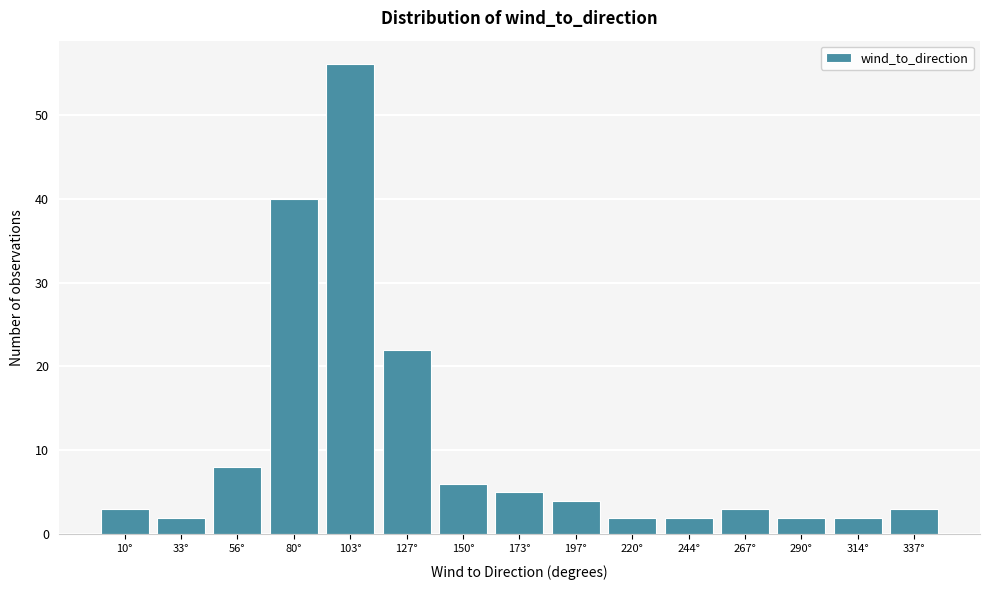

Reading left to right, extract all data points from this chart.

3	2	8	40	56	22	6	5	4	2	2	3	2	2	3